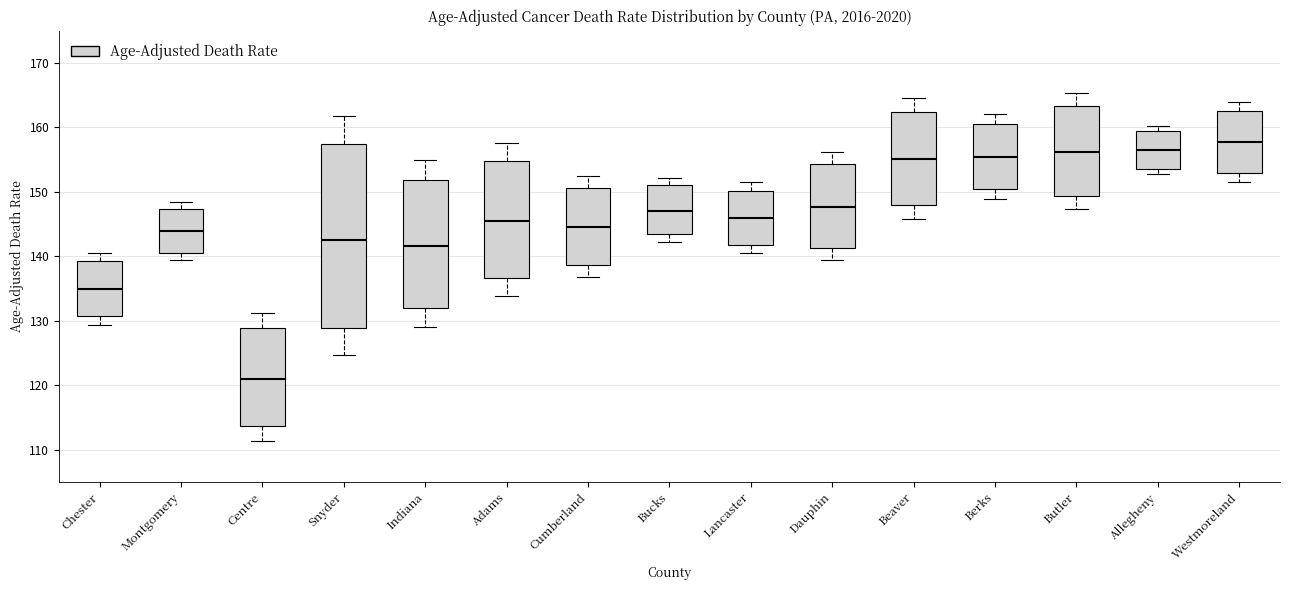

Where does the upper whisker of the box for Centre end on the y-axis? The values are not printed on the chart, so give them approximately, as read against the axis.

131